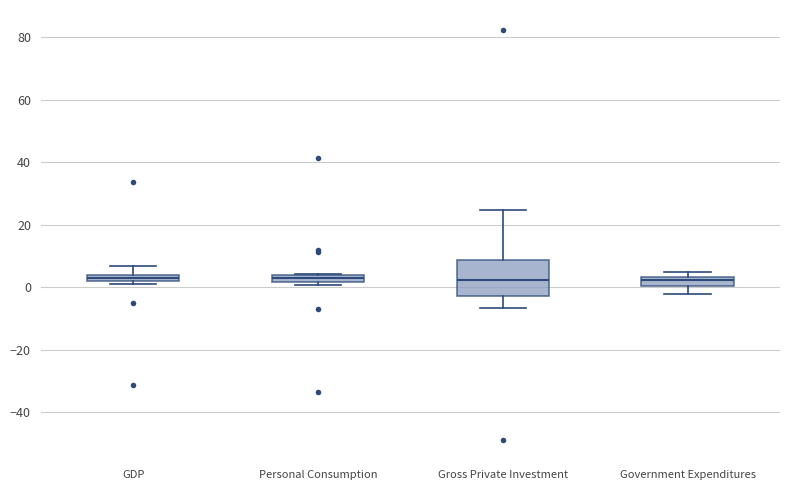

Where is the upper edge of the box for Gross Private Investment on the y-axis? The values are not printed on the chart, so give them approximately, as read against the axis.

8